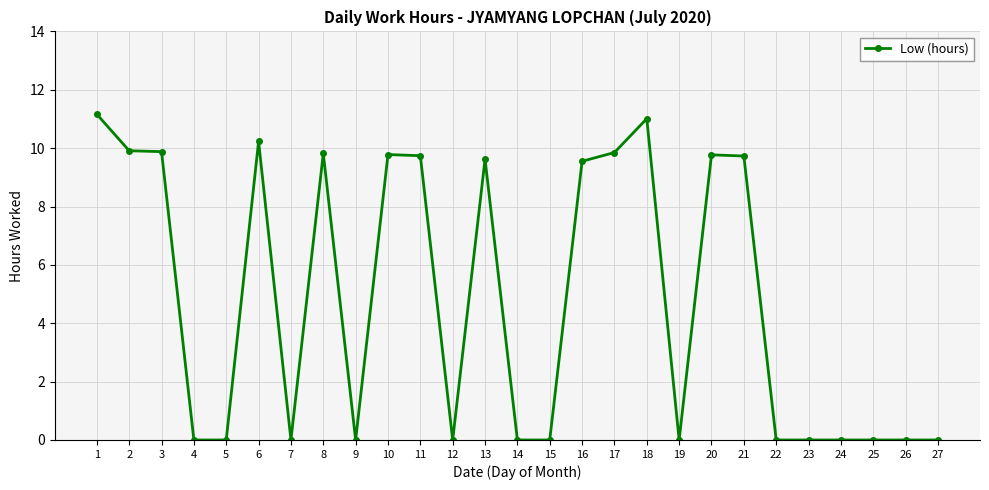

Which has a higher value, 24 or 20?

20